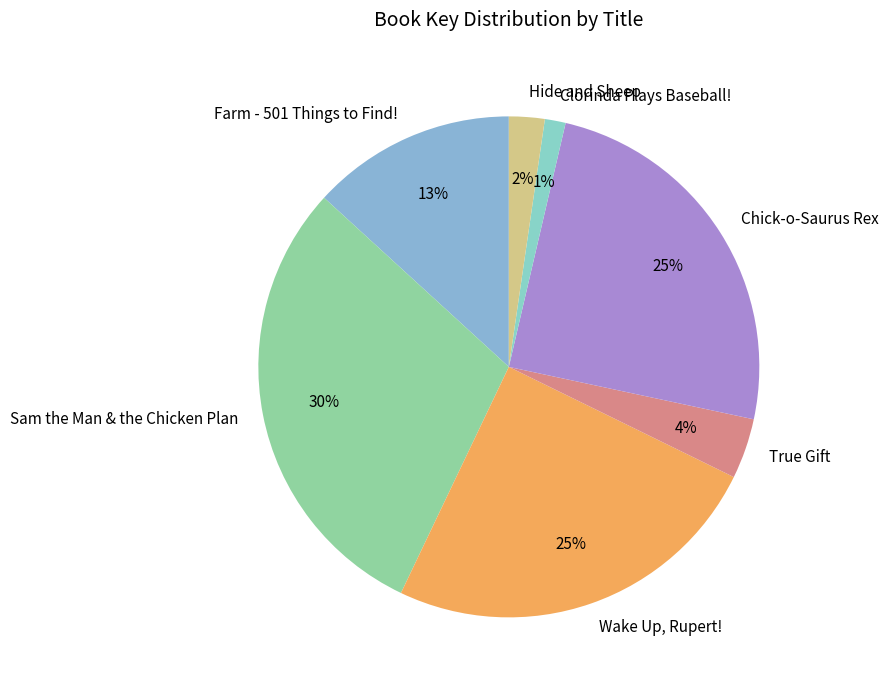

Does True Gift account for over 50% of the chart?

No